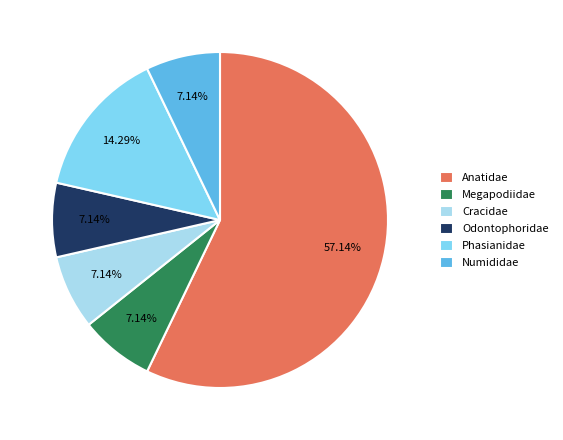

Approximately how many times larger is the value at Numididae compared to Cracidae?

1.0